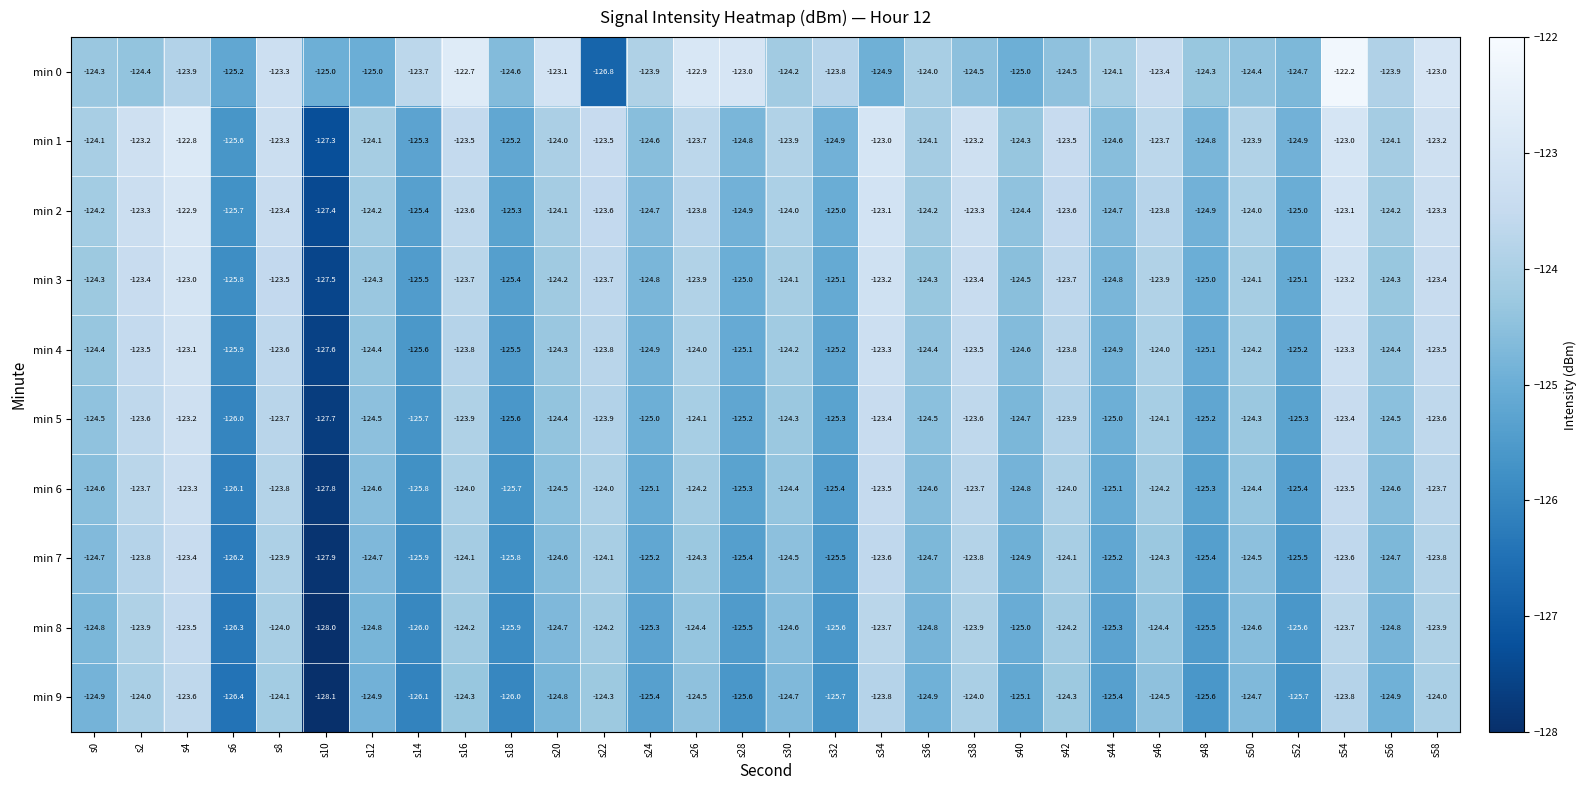

Count the number of data series in this chart.

10